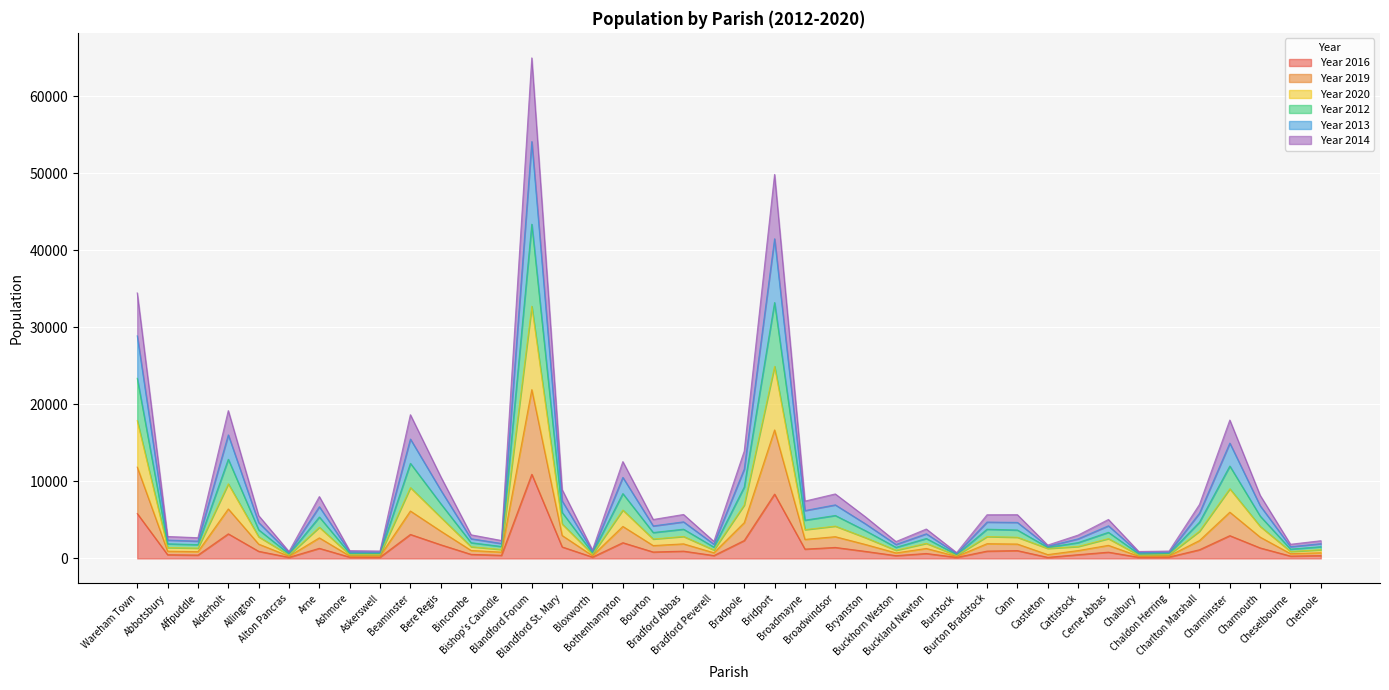

What are all the series names shown in the legend?

Year 2016, Year 2019, Year 2020, Year 2012, Year 2013, Year 2014